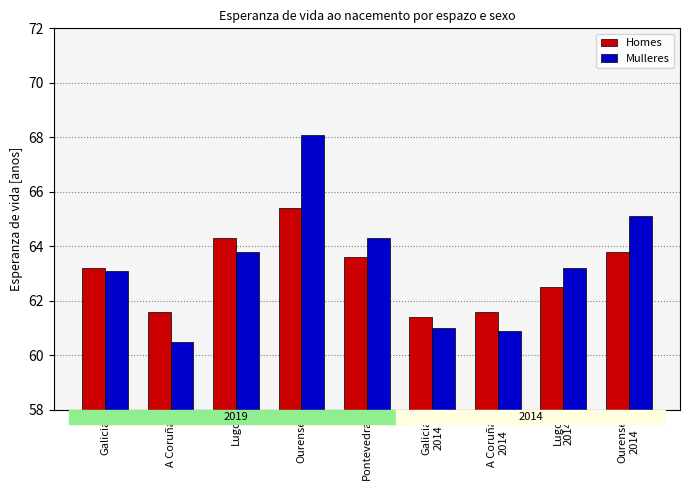

The value of Mulleres at Ourense is 105.6. True or false?

False